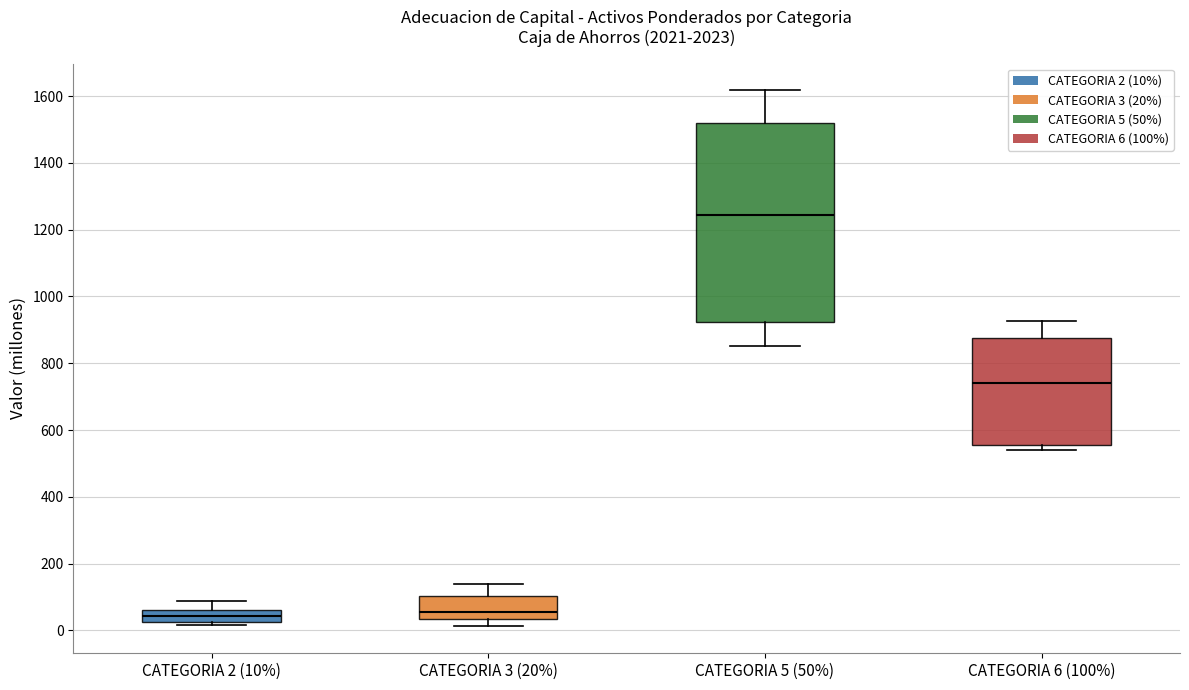

Reading left to right, transcribe this box plot: for each box, give where its median line is, the range the box spans, and where its two whiskers end, as read against the y-axis. The values are not printed on the chart, so give them approximately, as read against the axis.

CATEGORIA 2 (10%): median 40, box 20 to 60, whiskers 20 (just below the box's lower edge) to 80
CATEGORIA 3 (20%): median 60, box 40 to 100, whiskers 20 to 140
CATEGORIA 5 (50%): median 1240, box 920 to 1520, whiskers 860 to 1620
CATEGORIA 6 (100%): median 740, box 560 to 880, whiskers 540 to 920